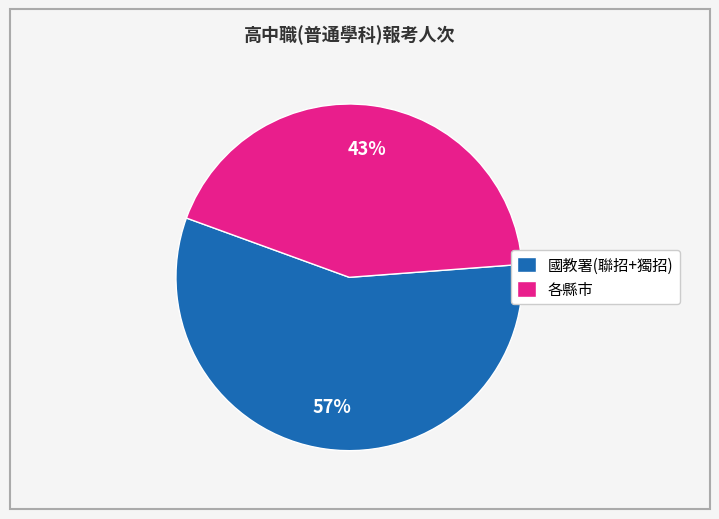

Is it true that 國教署(聯招+獨招) is 57% of the pie?

True